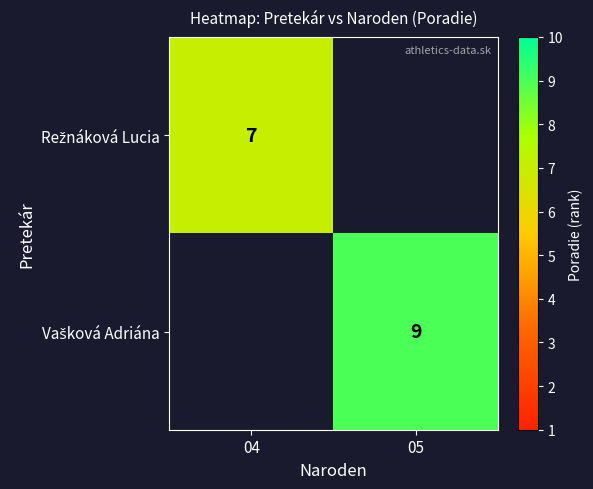

Rank the series by their maximum value, from lowest to highest.

Režnáková Lucia, Vašková Adriána